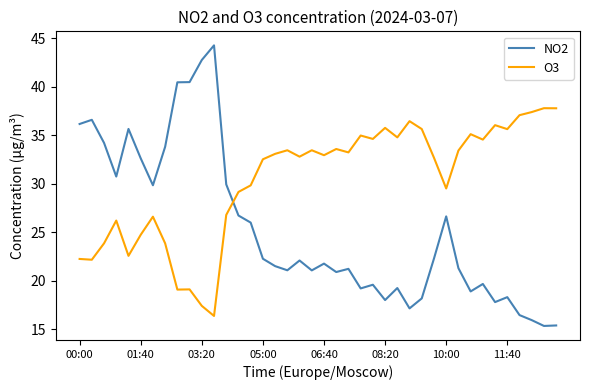

What is the highest value of the O3 series?

37.8